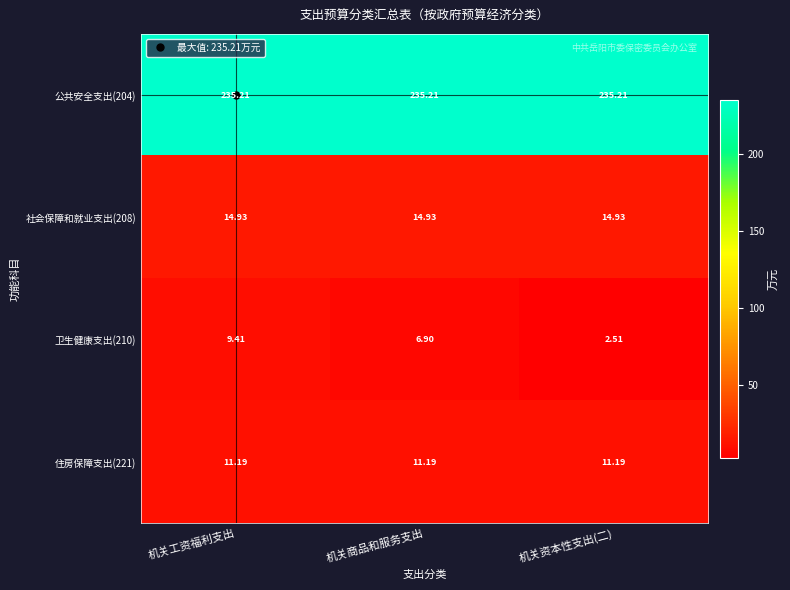

Which series changed the most between 机关工资福利支出 and 机关商品和服务支出?

卫生健康支出(210)